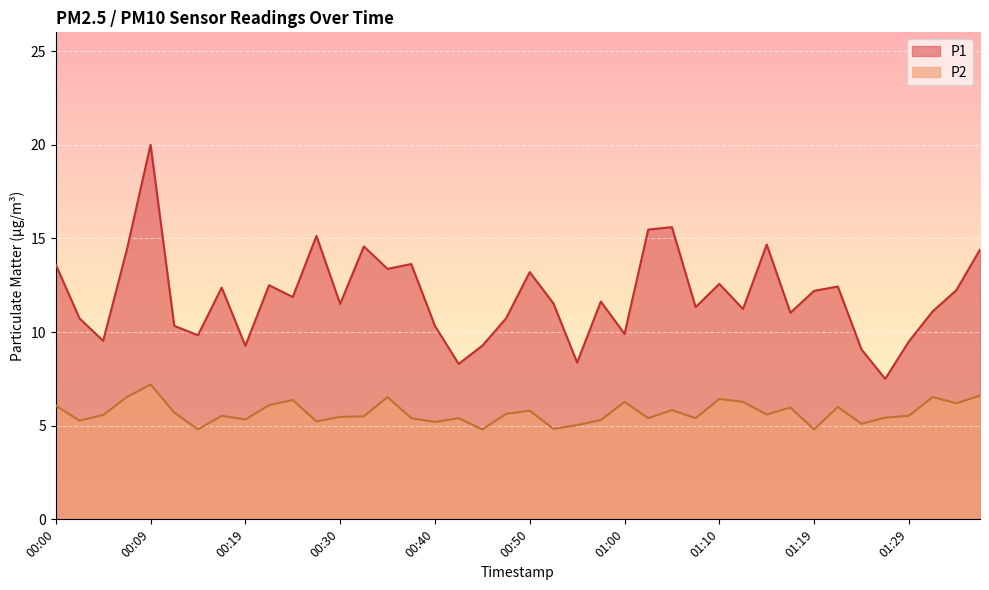

At which category is the sum across all series the highest?

00:09